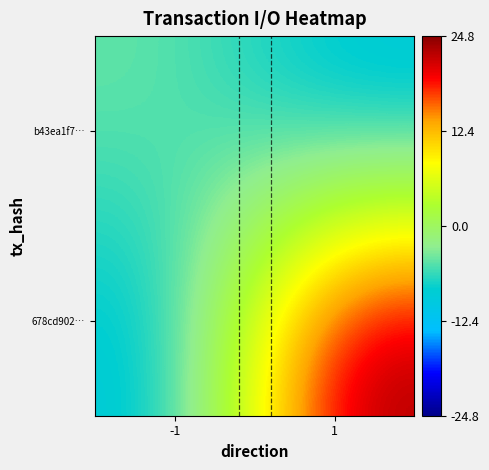

At 1, list the series in order from smallest to largest.

b43ea1f7…, 678cd902…